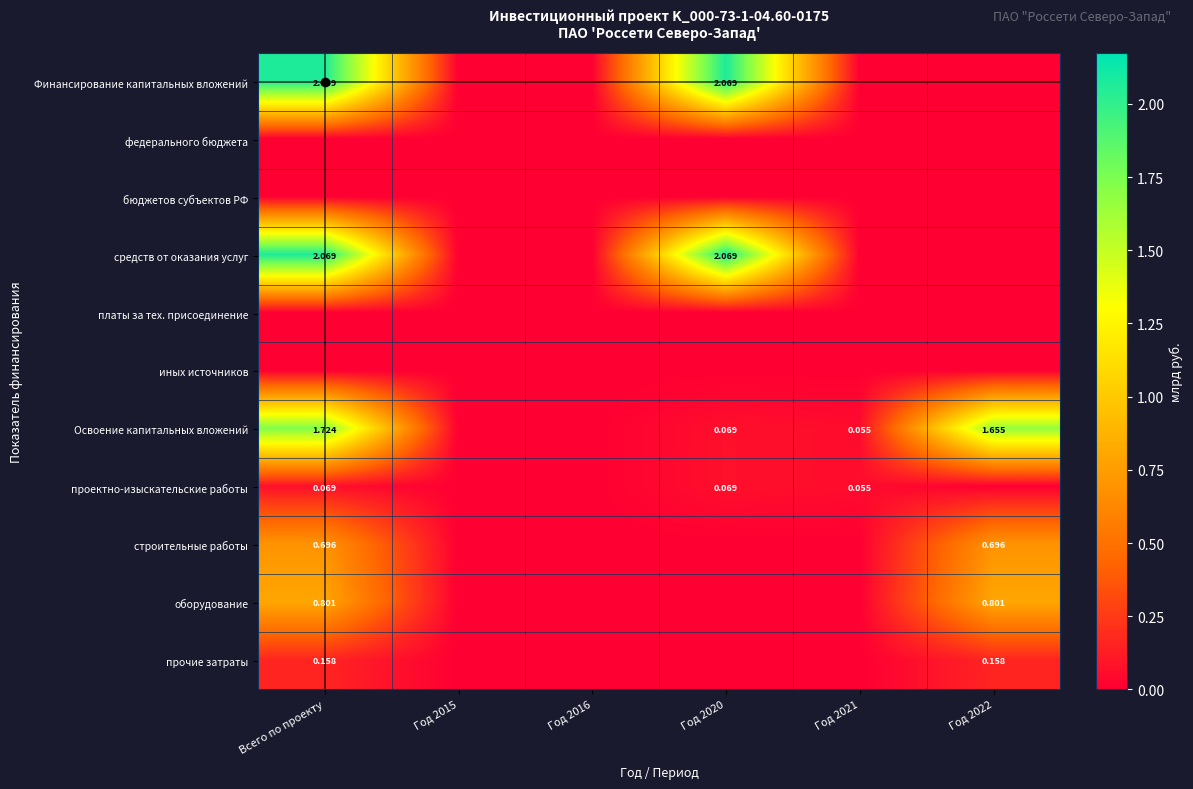

True or false: Финансирование капитальных вложений has a value of 0.5 at Год 2020.

False